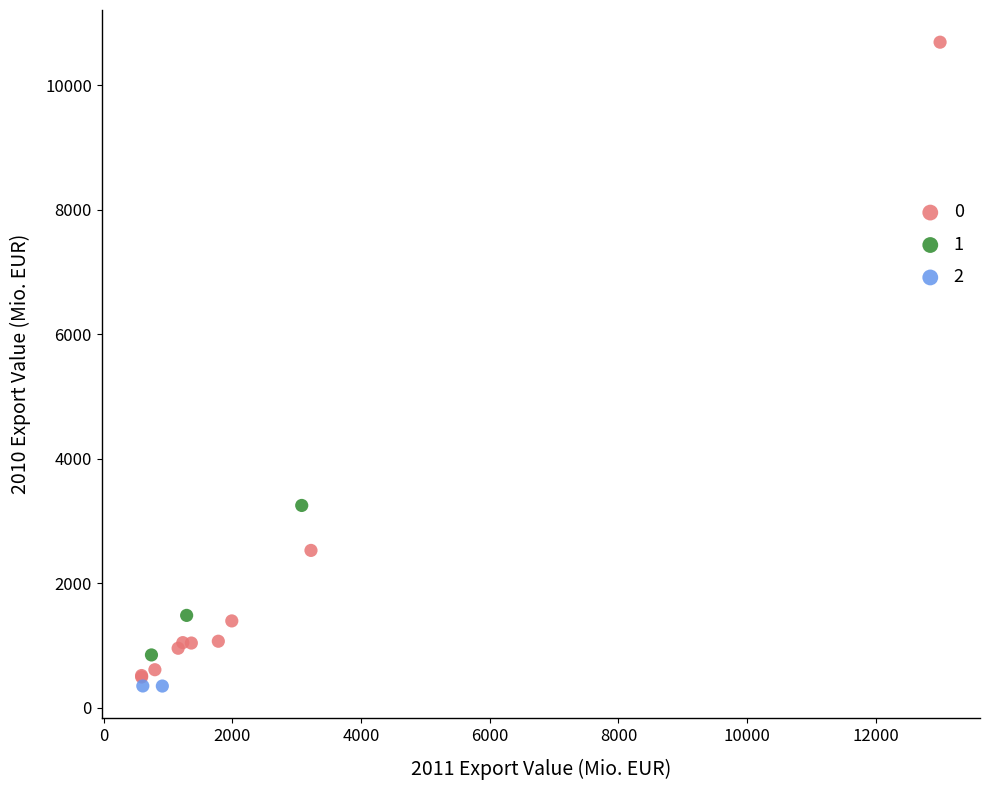

What are all the series names shown in the legend?

0, 1, 2